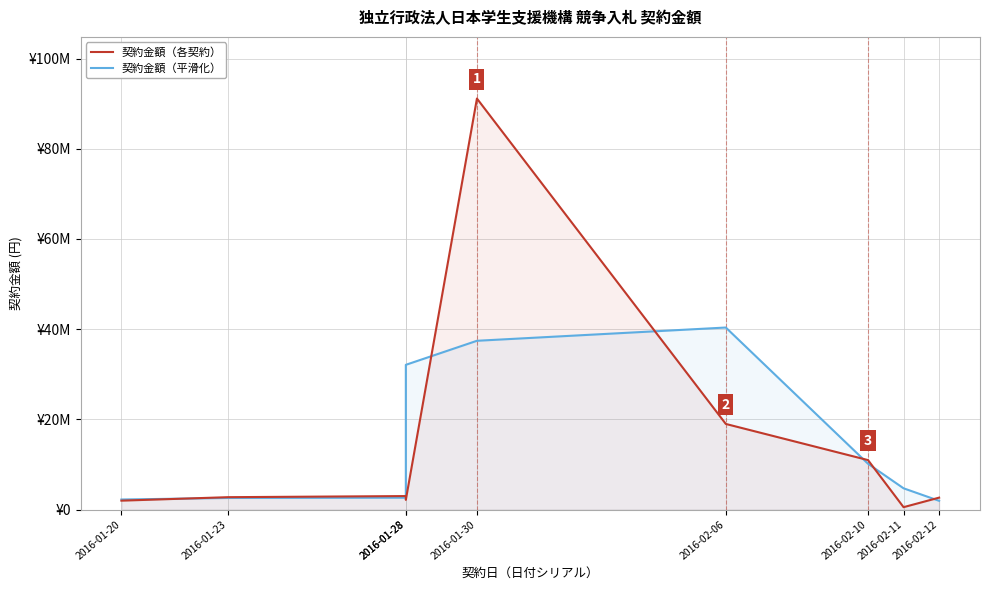

True or false: 契約金額（各契約） has a value of 797619.4 at 2016-02-11.

False